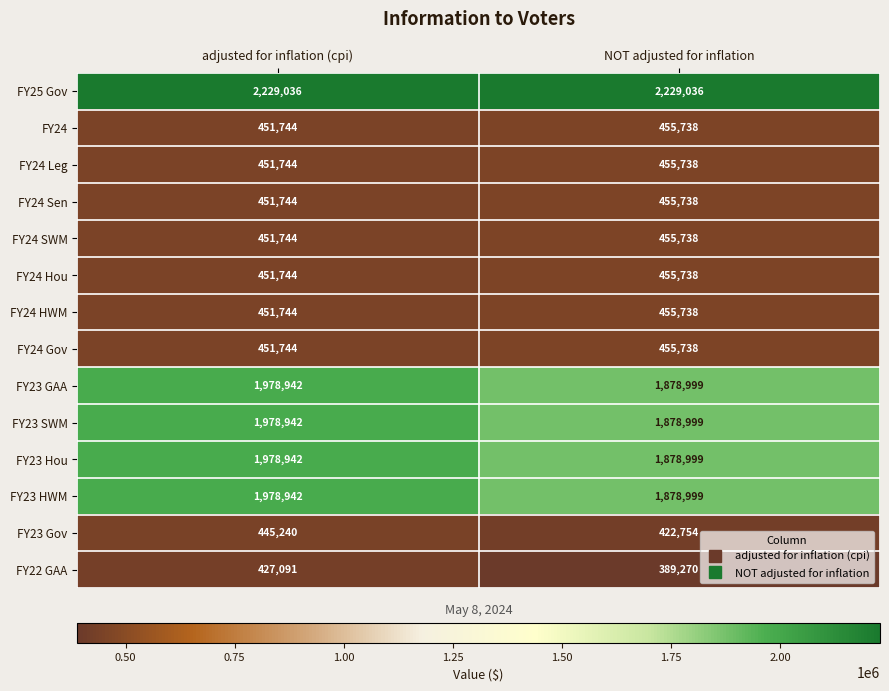

Rank the categories by FY24 HWM value from highest to lowest.

NOT adjusted for inflation, adjusted for inflation (cpi)